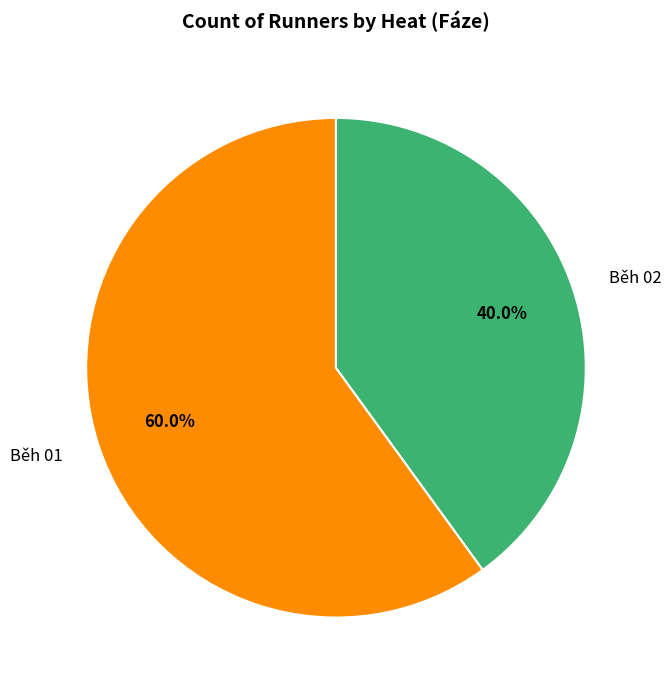

To the nearest percent, what is the difference between the Běh 01 and Běh 02 slice percentages?

20%